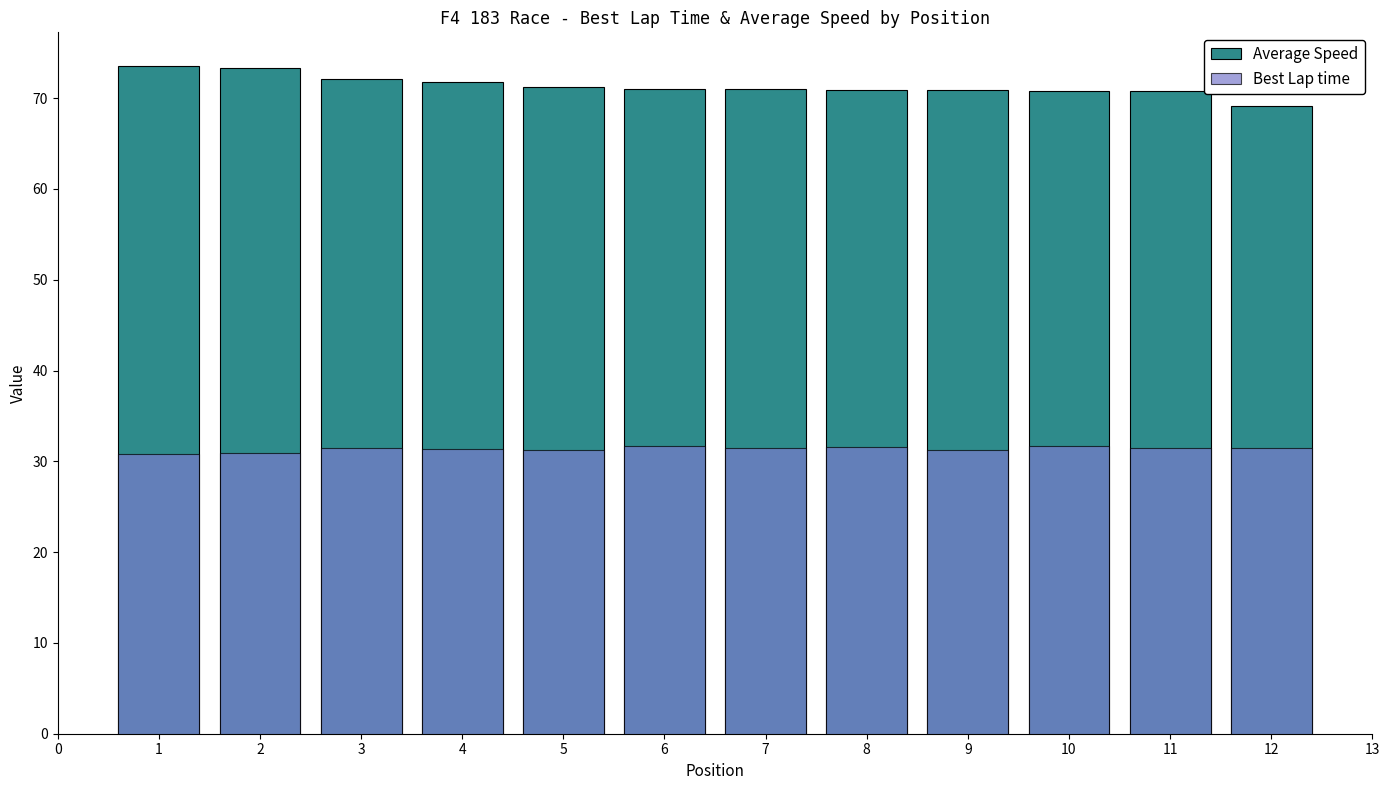

Rank the series by their average value, from highest to lowest.

Average Speed, Best Lap time